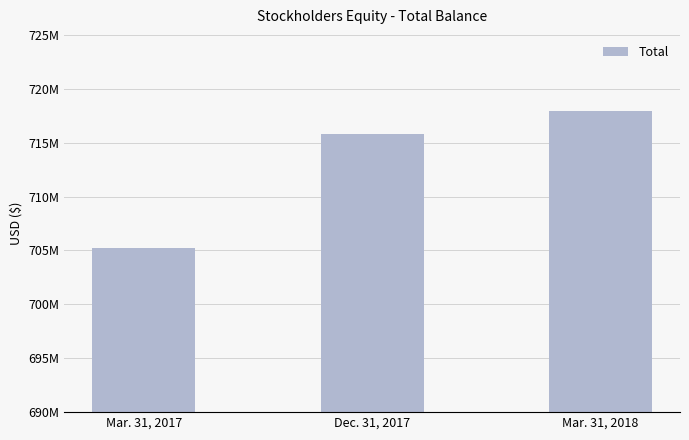

At which label does the data first exceed 715812000?

Mar. 31, 2018